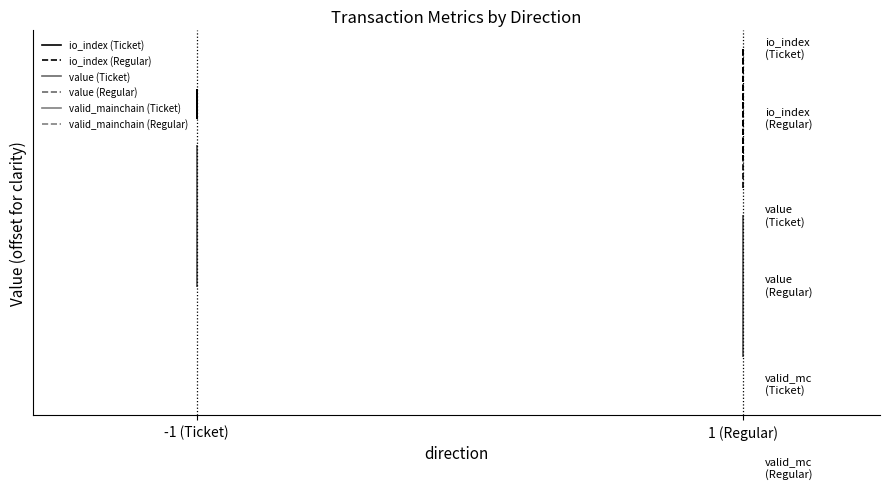

True or false: valid_mainchain (Ticket) and io_index (Regular) intersect in this chart.

False